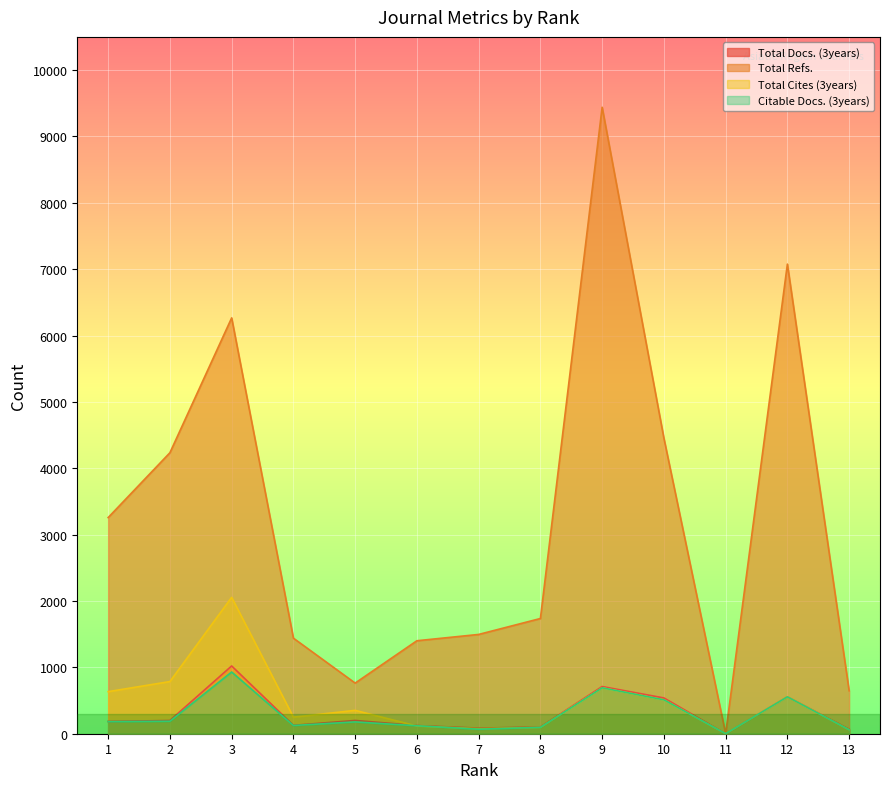

What is the lowest value of the Citable Docs. (3years) series?

1